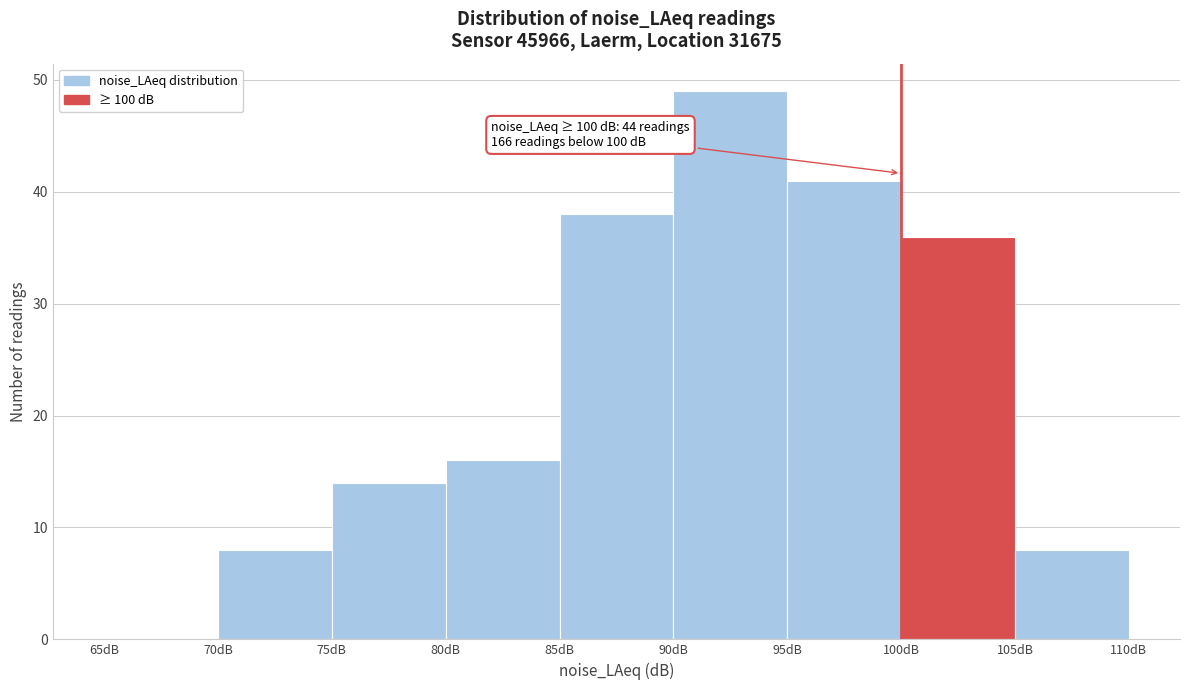

Over which range of the x-axis is the bar tallest?

90 to 95